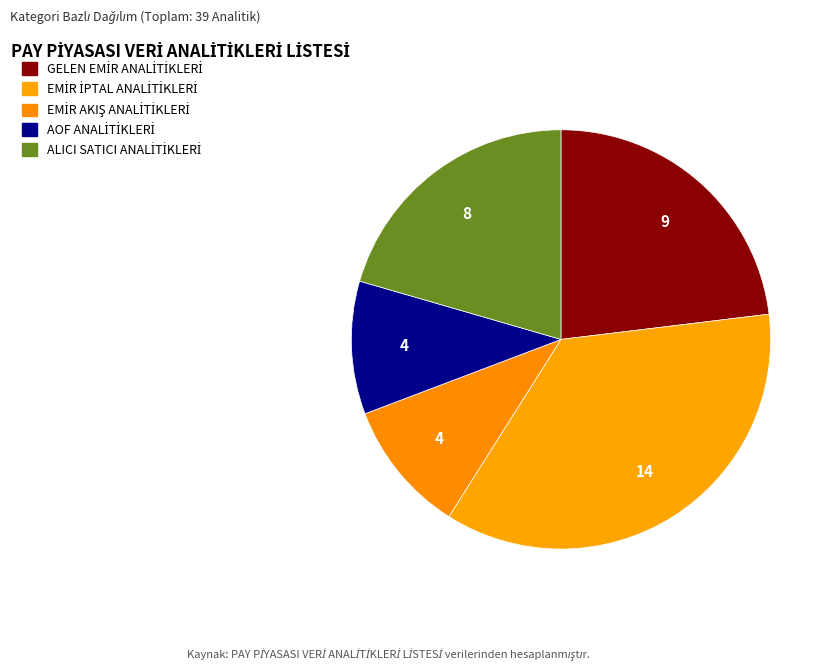

Is there a majority slice in this chart?

No